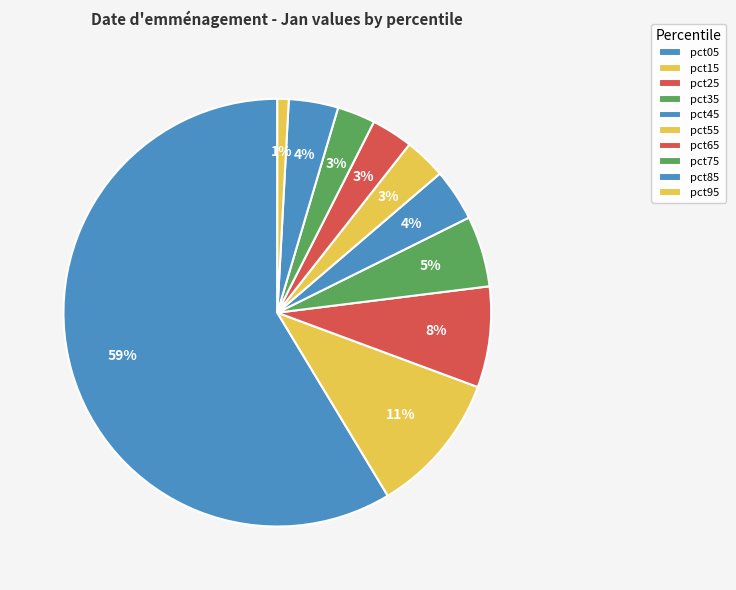

What is the majority slice?

pct05